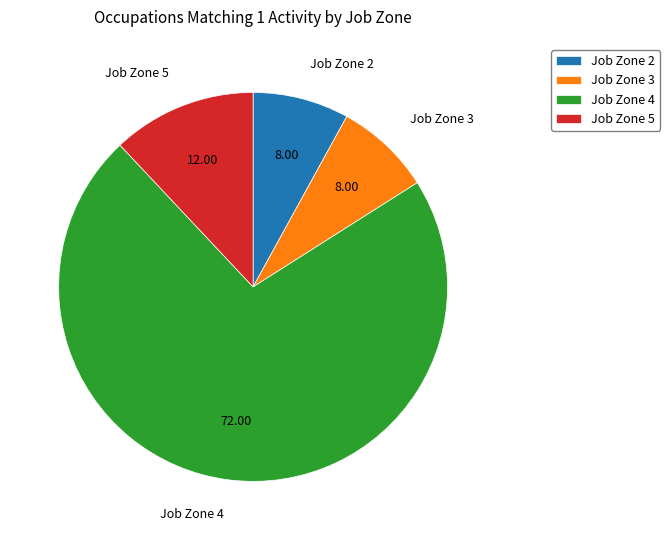

Is there any slice that represents more than half of the pie?

Yes